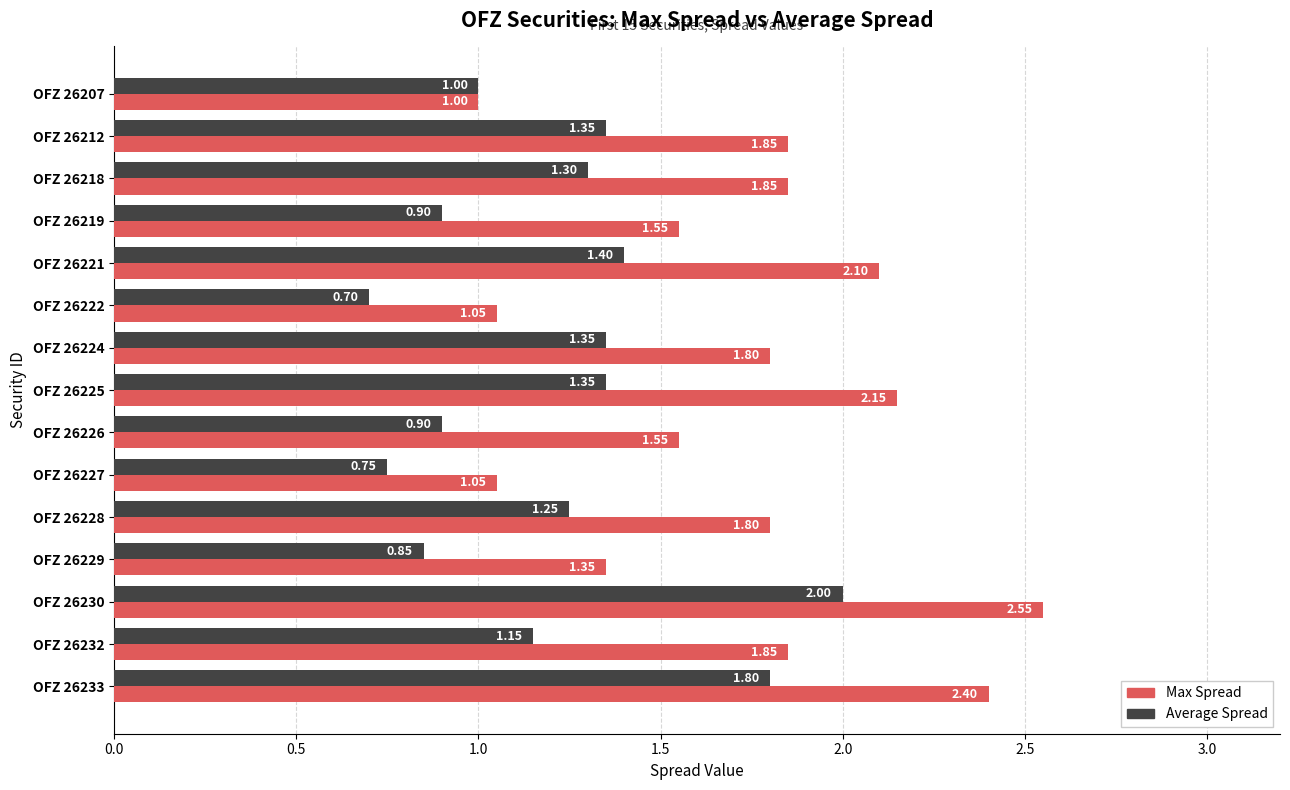

List the series in order of their overall mean, lowest first.

Average Spread, Max Spread